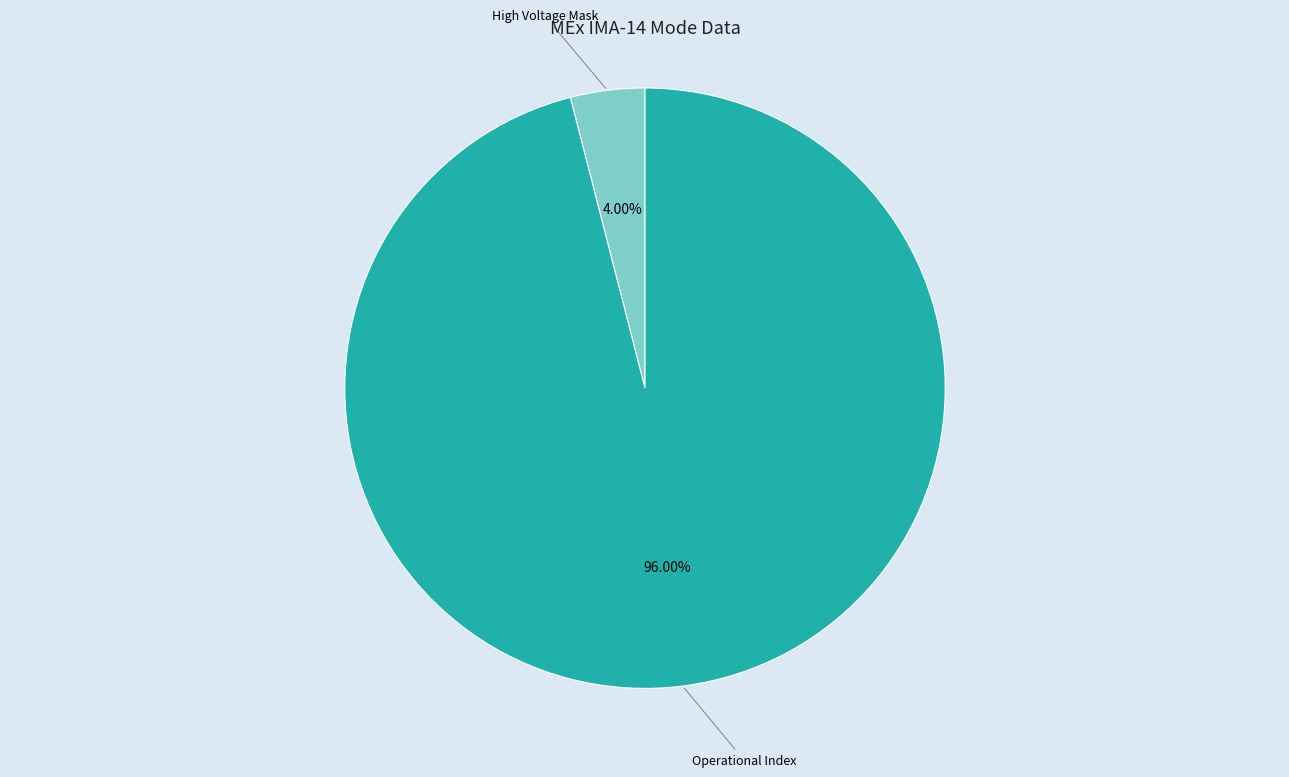

To the nearest percent, what is the average slice percentage?

50%